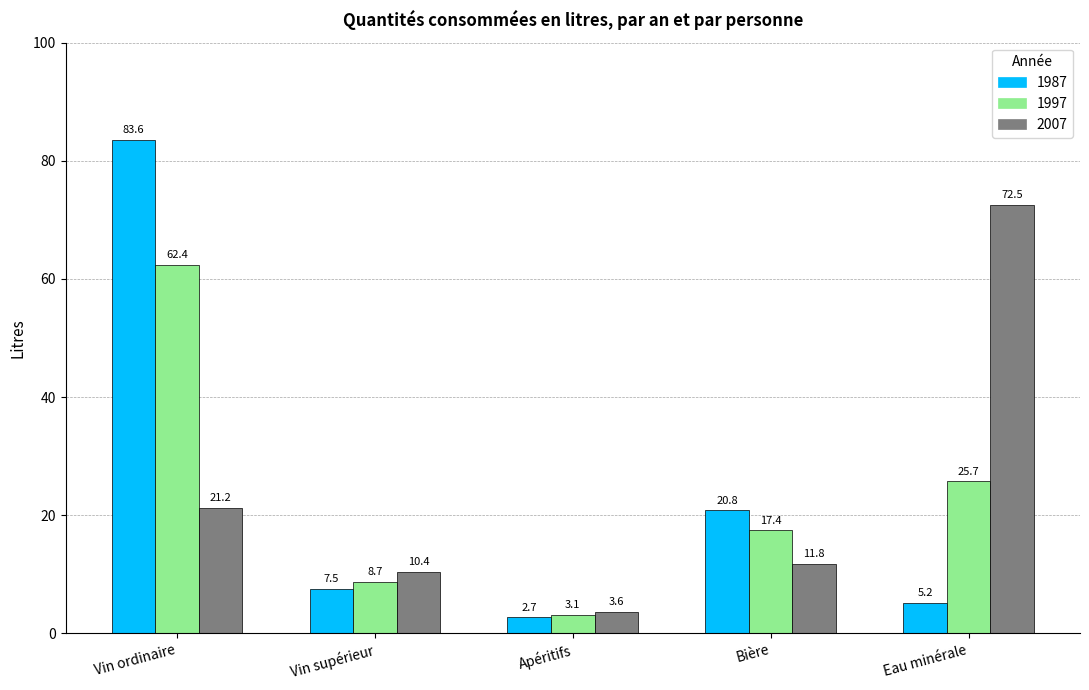

Reading left to right, list all the values displayed in this chart.

1987: 83.6	7.5	2.7	20.8	5.2
1997: 62.4	8.7	3.1	17.4	25.7
2007: 21.2	10.4	3.6	11.8	72.5